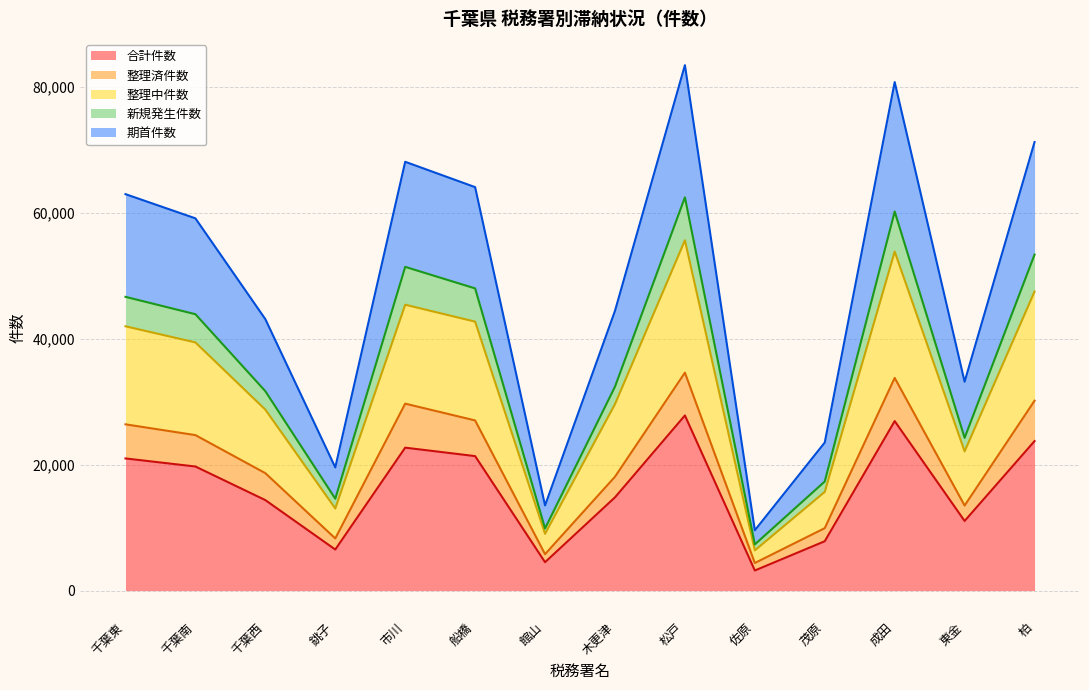

What is the total value across all series at 千葉西?

43116